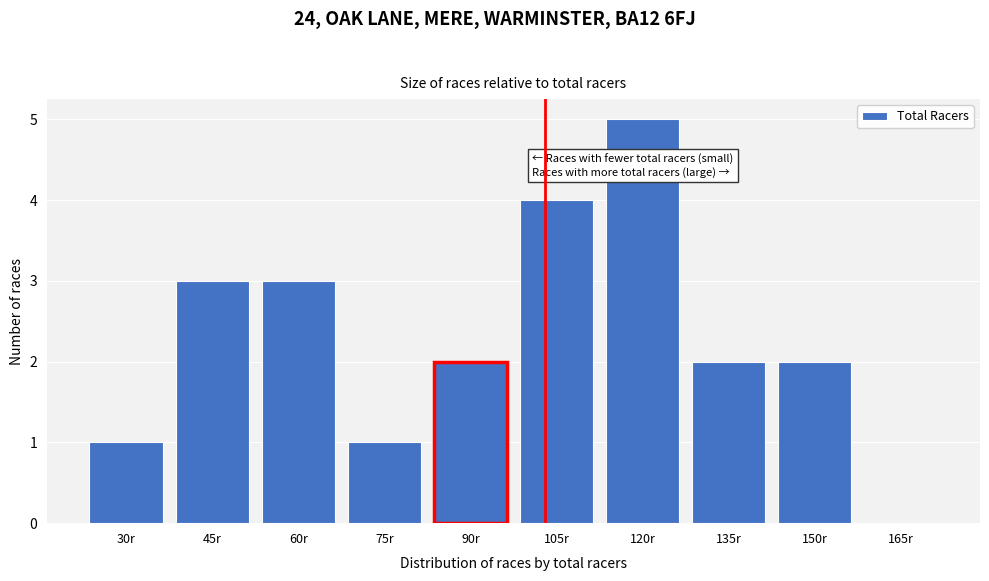

Reading left to right, extract all data points from this chart.

30r=1	45r=3	60r=3	75r=1	90r=2	105r=4	120r=5	135r=2	150r=2	165r=0